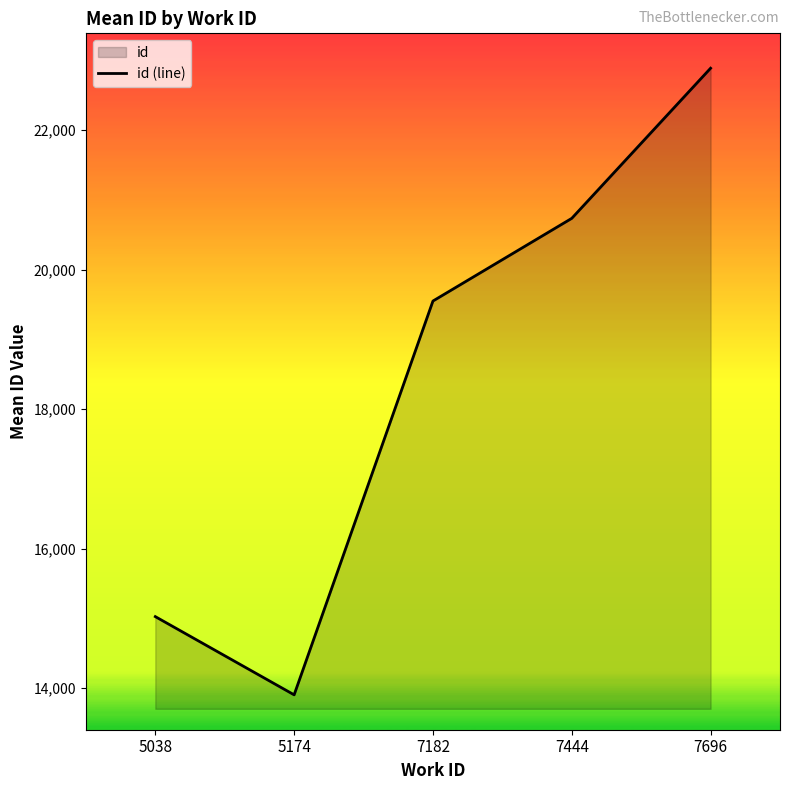

What is the difference between the second highest and minimum values?

6829.0